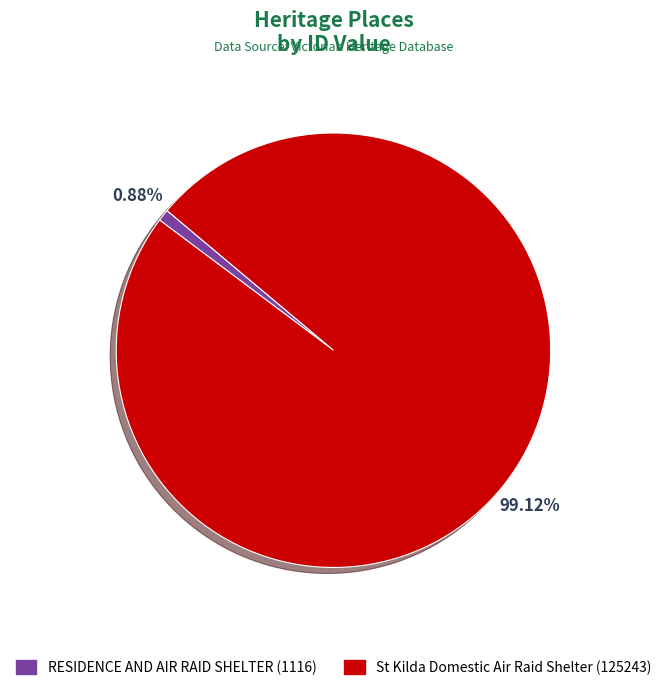

What percentage is the RESIDENCE AND AIR RAID SHELTER slice, to the nearest percent?

1%